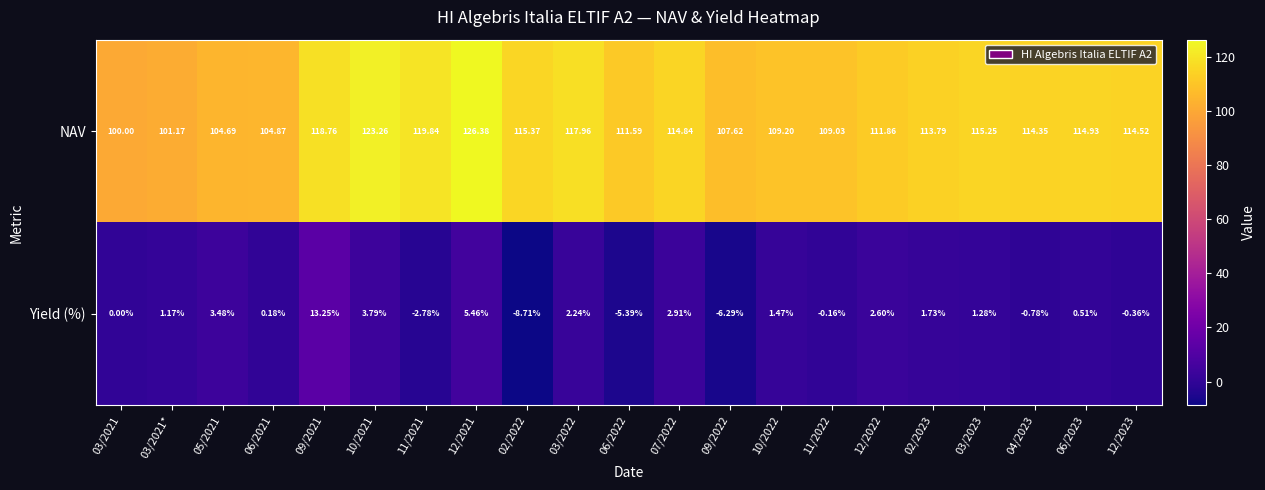

At 03/2021, list the series in order from largest to smallest.

NAV, Yield (%)